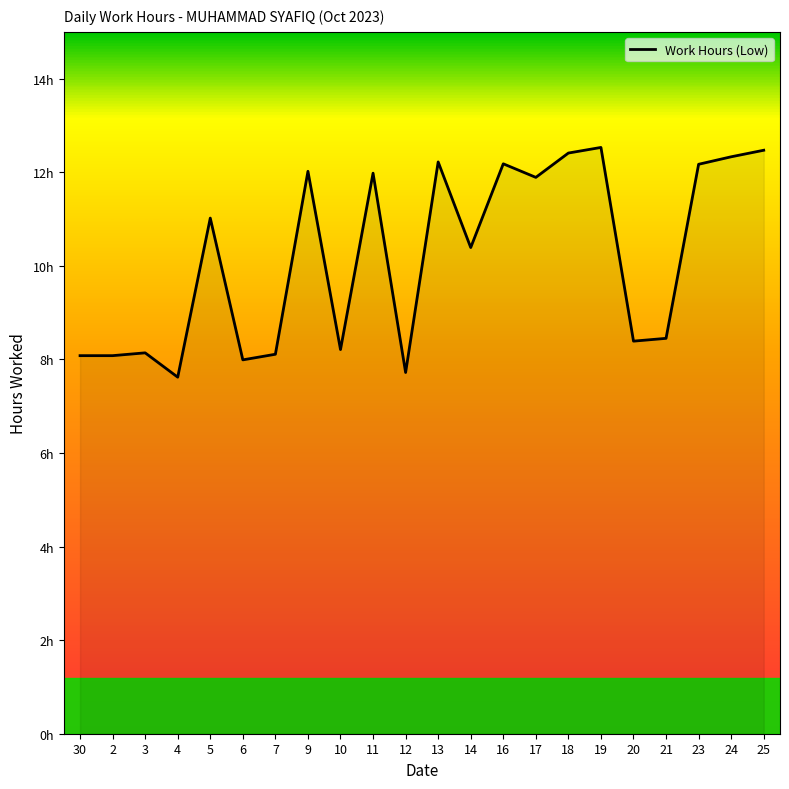

What is the greatest value displayed?

12.5